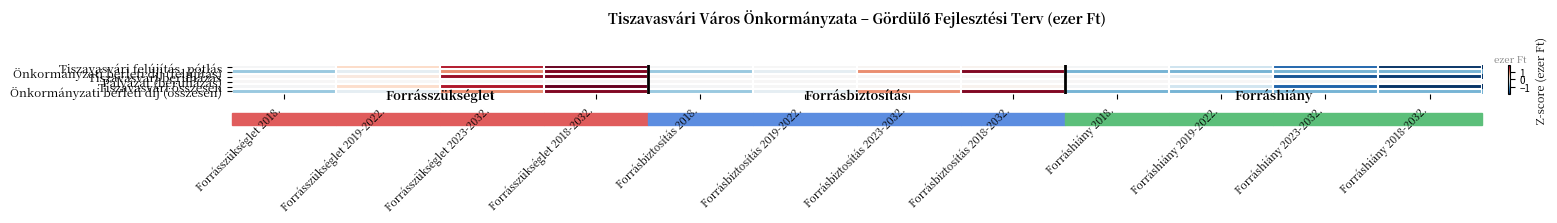

Which label corresponds to the largest value in the chart?

Forrásszükséglet 2018-2032.